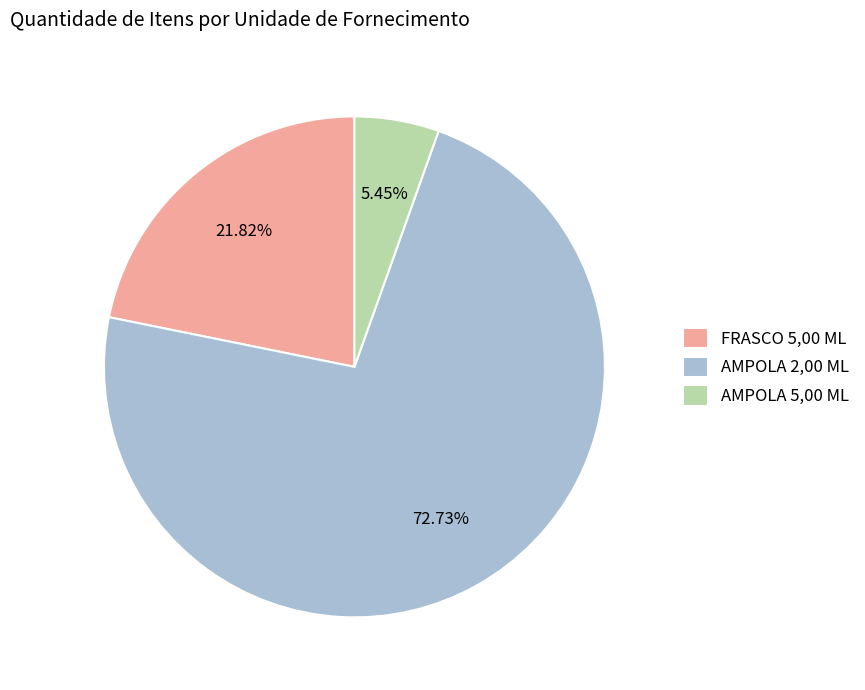

Combined, do FRASCO 5,00 ML and AMPOLA 5,00 ML account for over 50%?

No